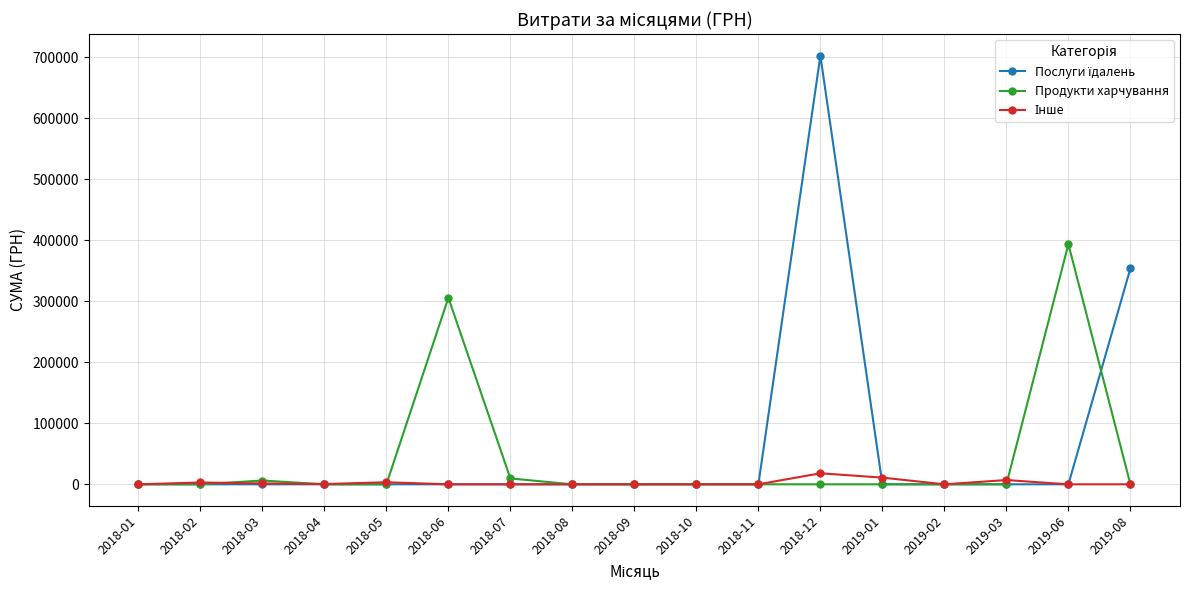

What is the greatest value displayed?

702191.3